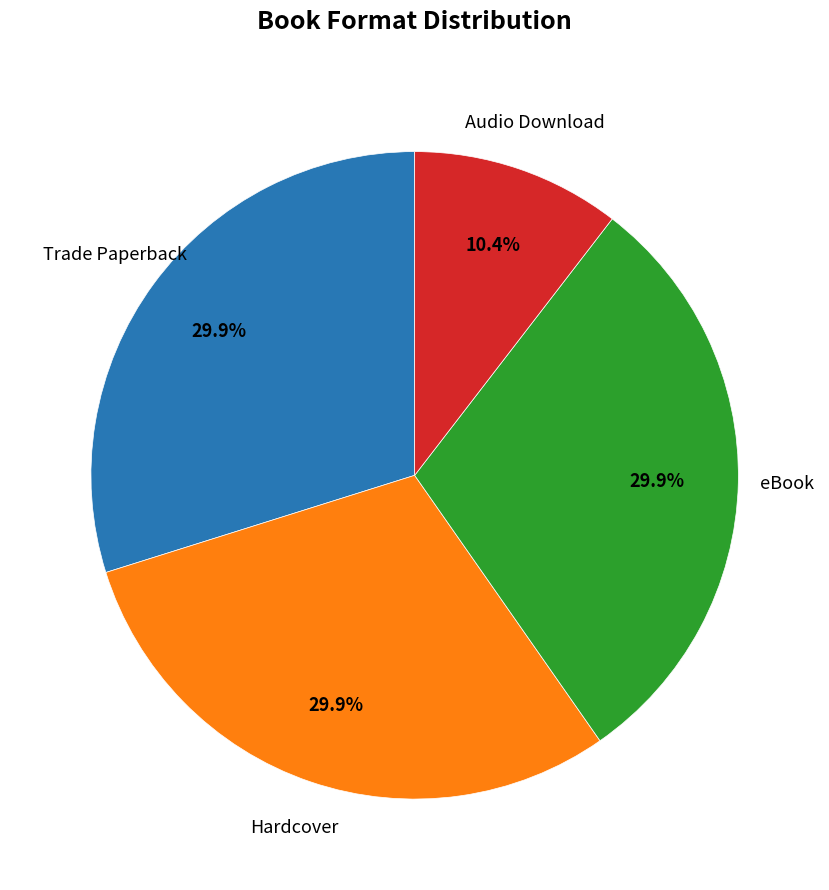

How many slices are in this pie chart?

4